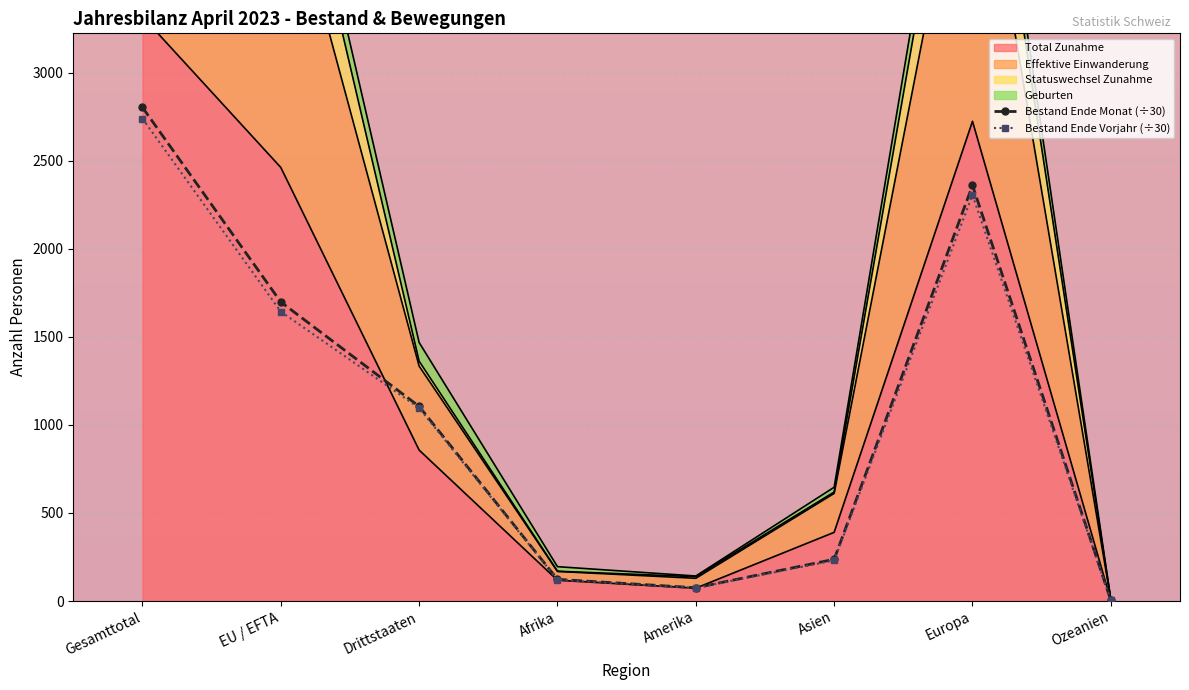

Where is the first local maximum for Effektive Einwanderung?

Europa